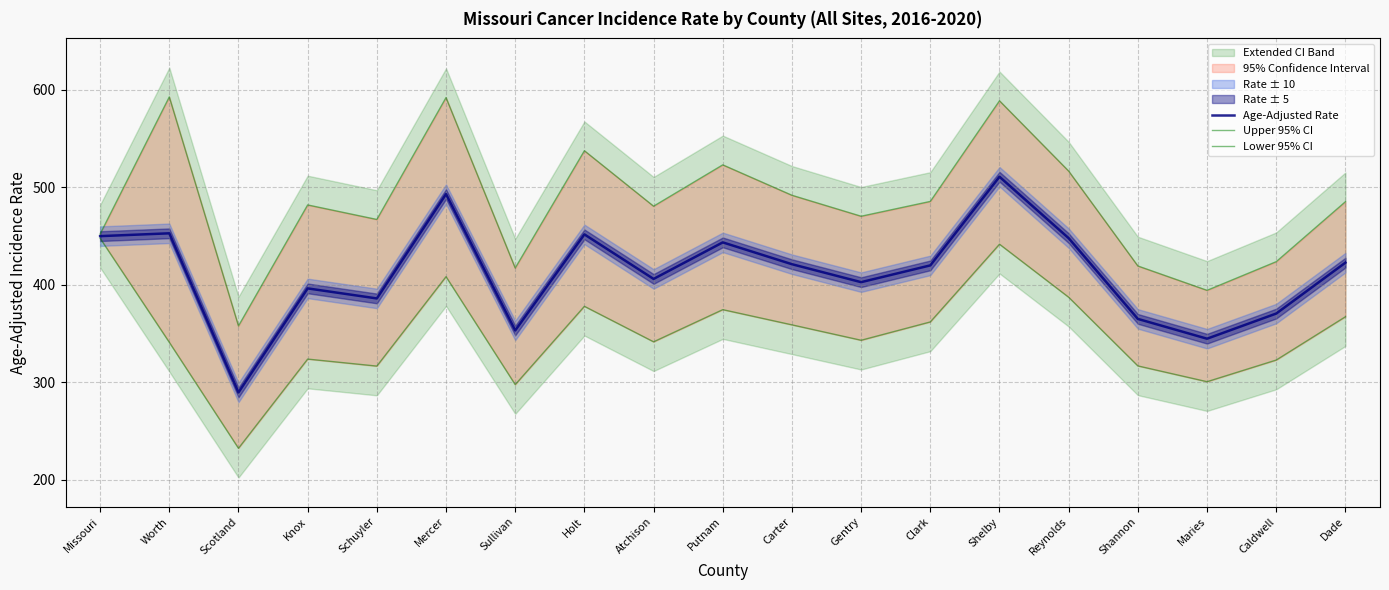

In Age-Adjusted Rate, how many points are lower than both neighbors (excluding endpoints)?

6